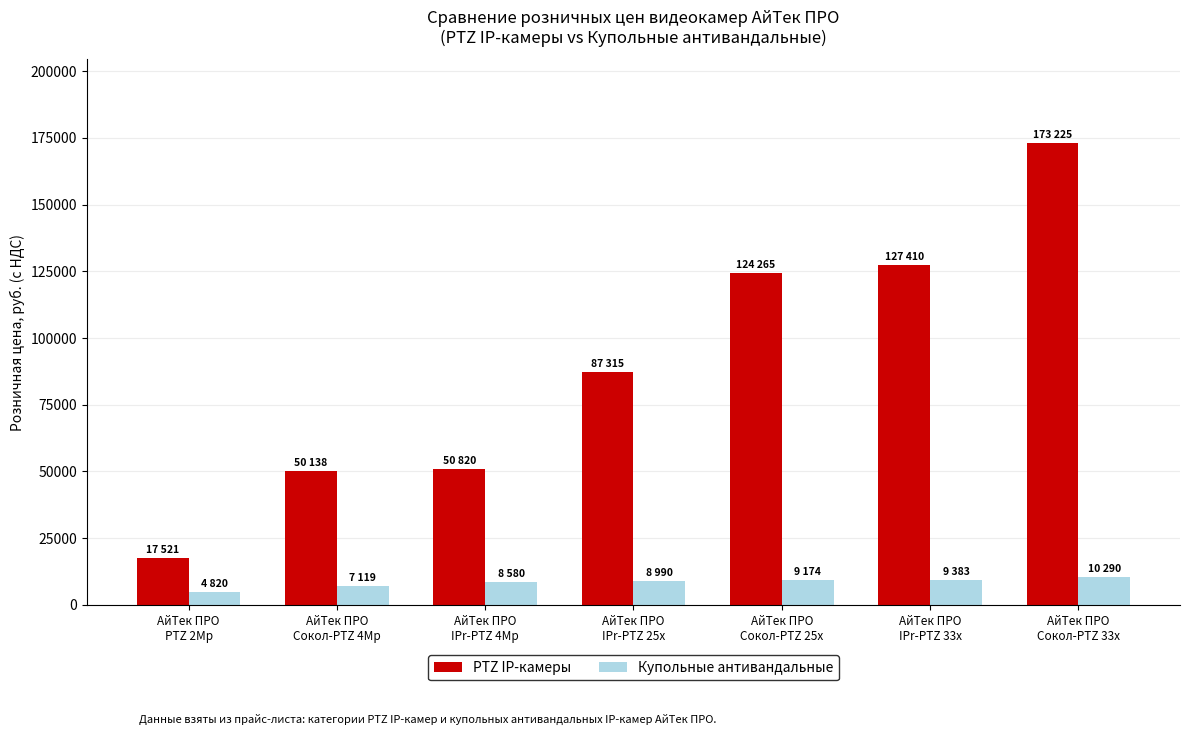

What is the average value of the PTZ IP-камеры series?

90099